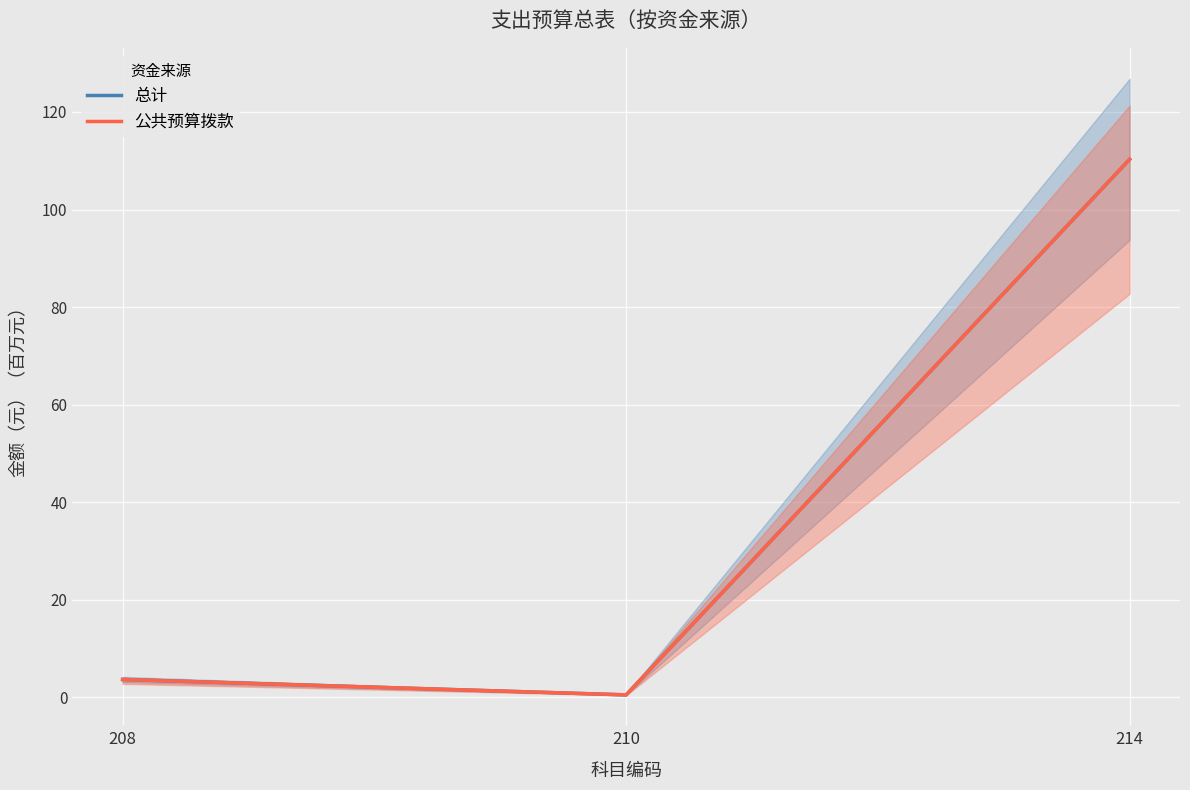

How many data points in 公共预算拨款 are above 3?

2